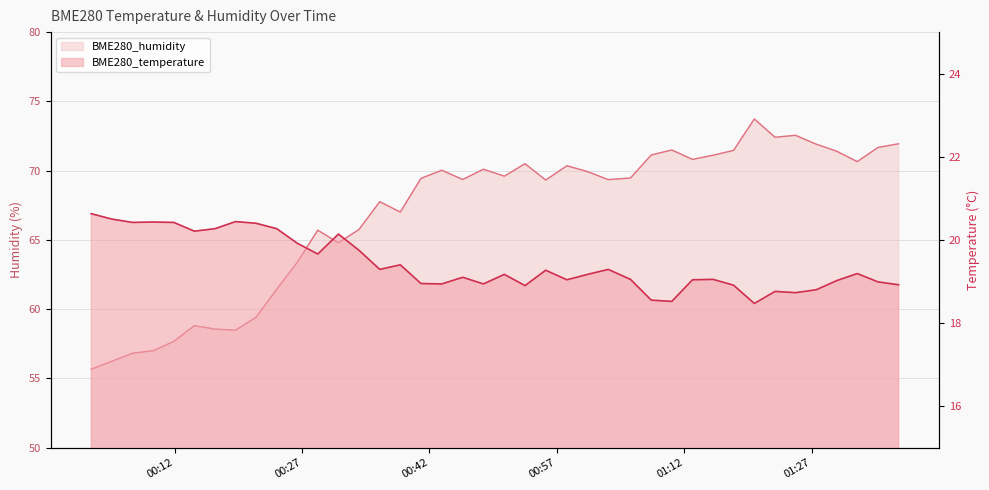

At which label is BME280_humidity closest to 64?

2024/04/07 00:26:26